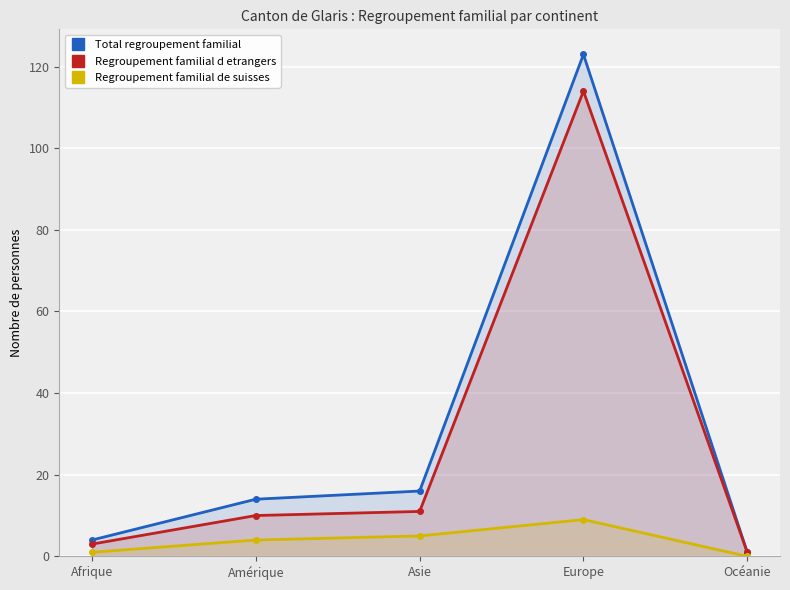

At which category is the sum across all series the highest?

Europe